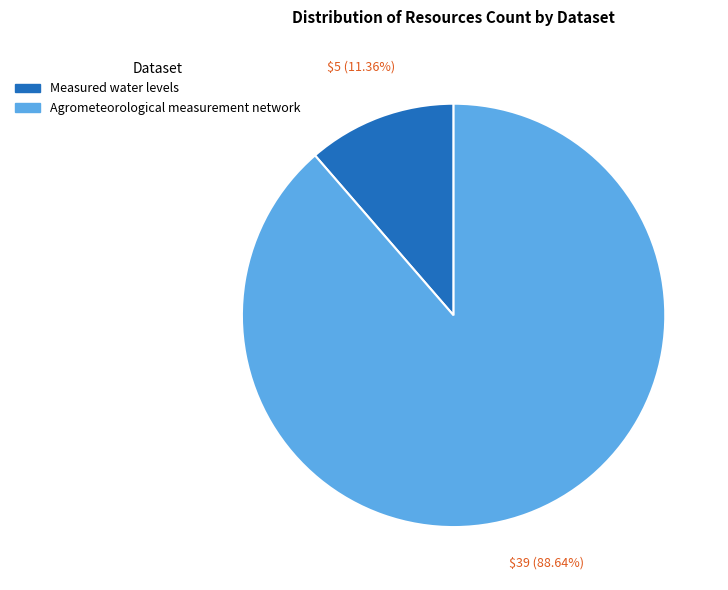

Is it true that Agrometeorological measurement network is 89% of the pie?

True